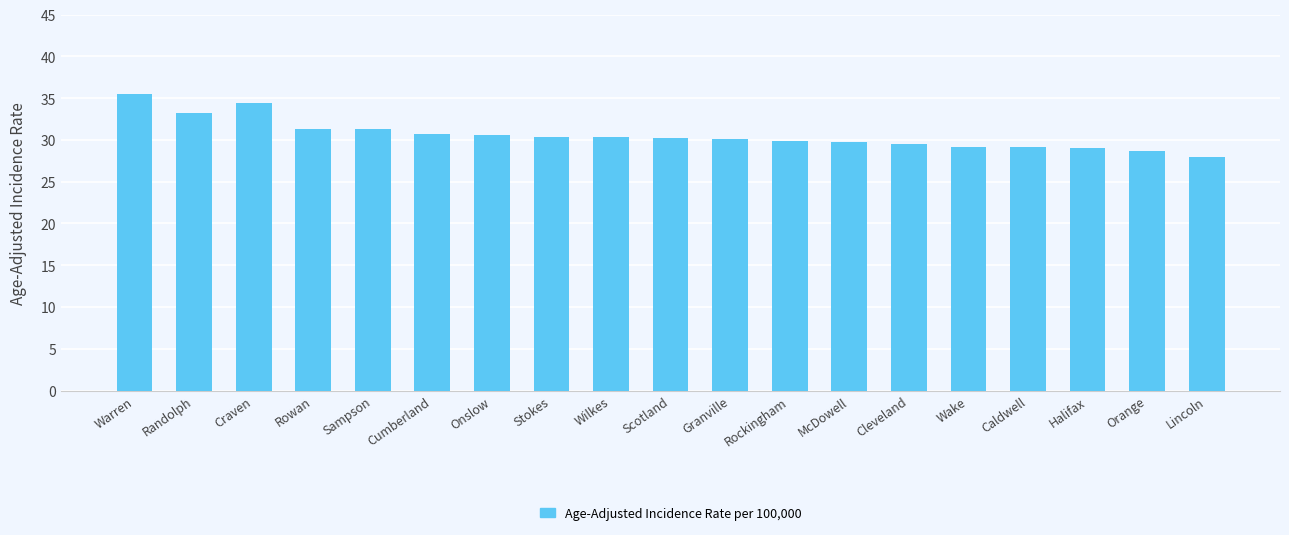

How many bars are there in total?

19